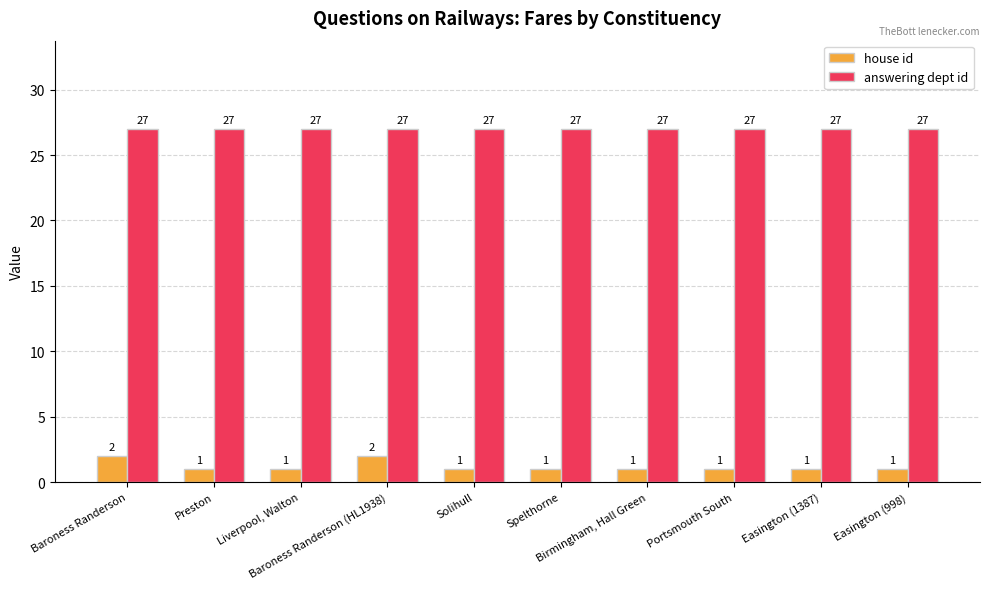

The value of answering dept id at Preston is 27. True or false?

True